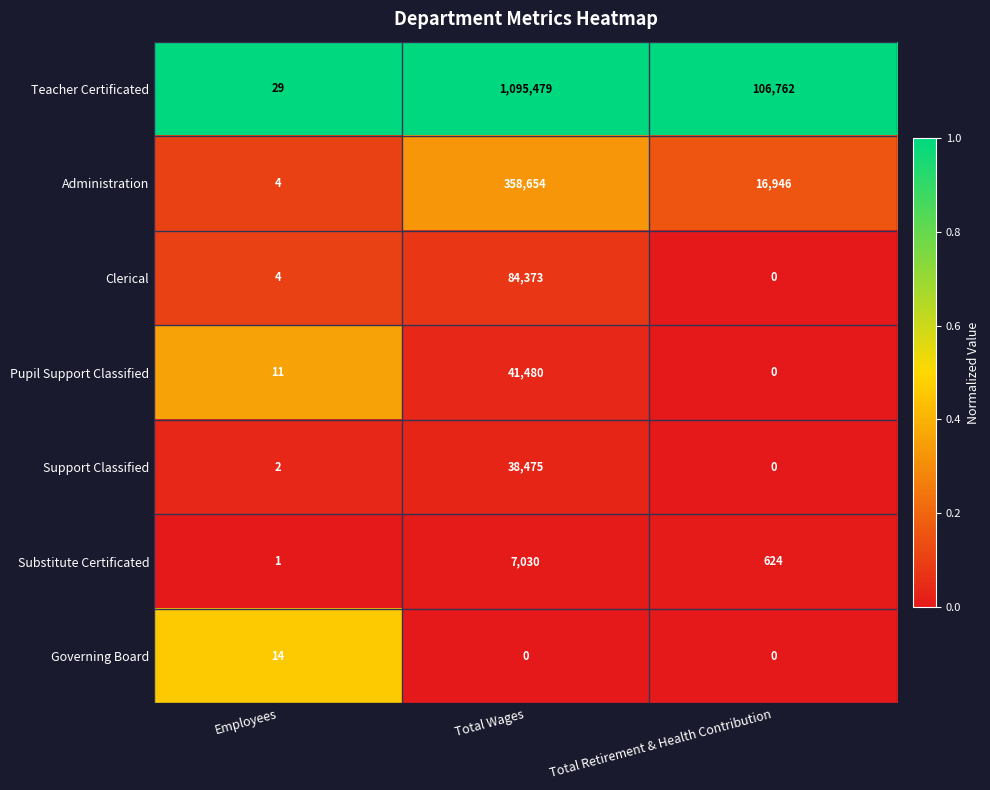

What is the sum of the Teacher Certificated values at Total Retirement & Health Contribution and Employees?

106791